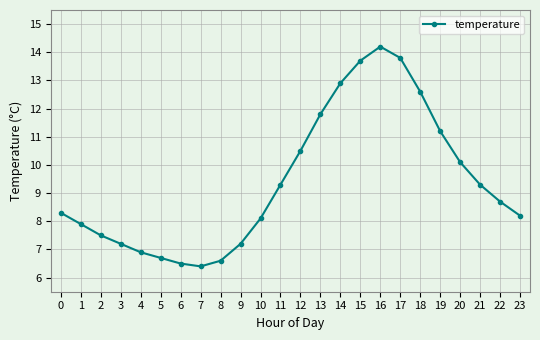

What is the greatest value displayed?

14.2